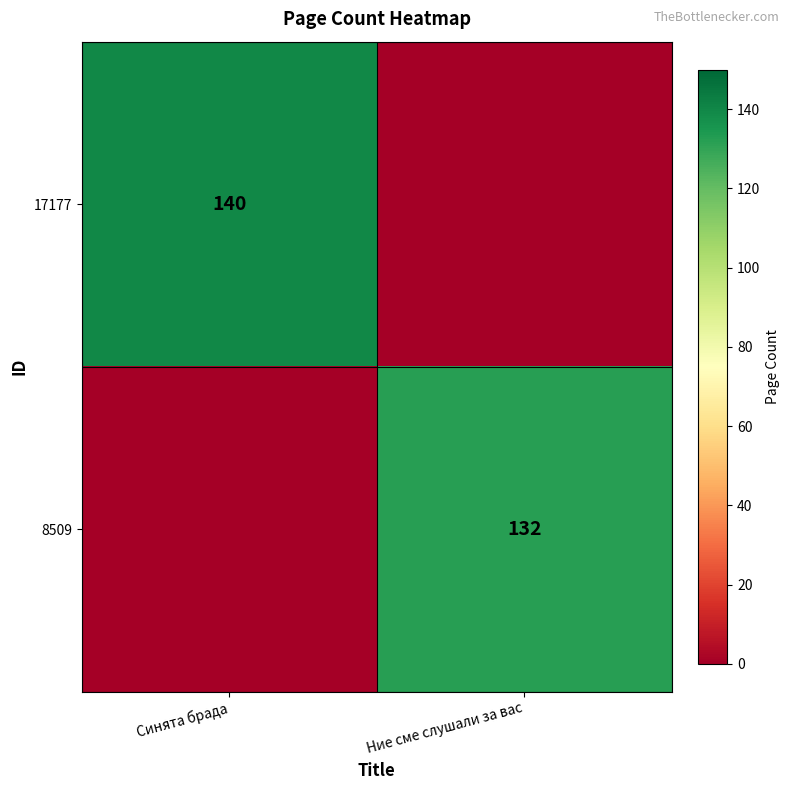

True or false: 8509 has a value of 132 at Ние сме слушали за вас.

True